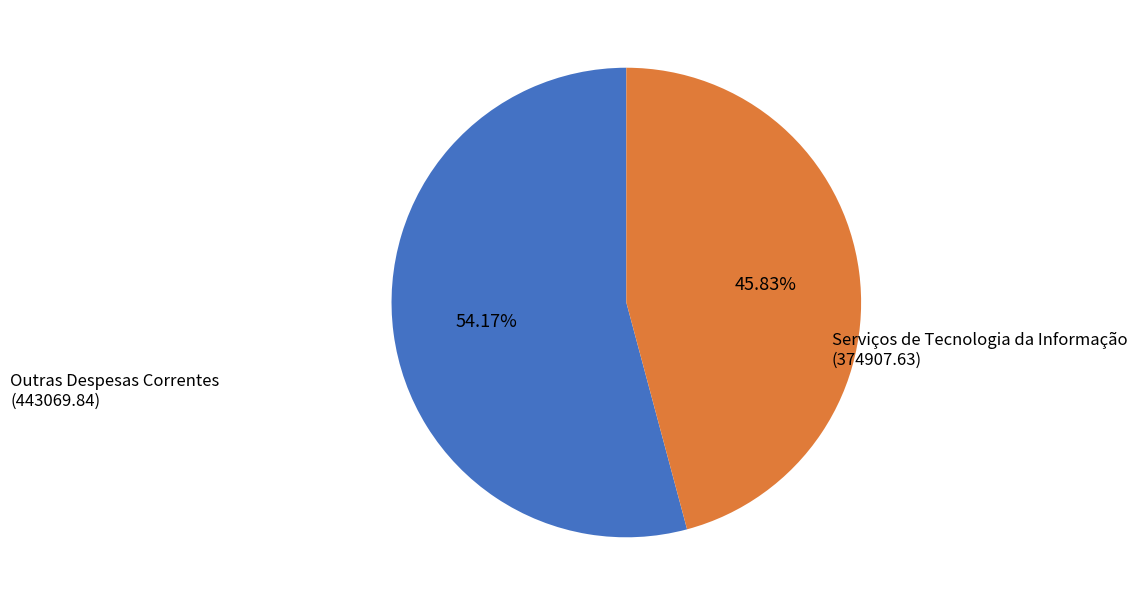

Is there any slice that represents more than half of the pie?

Yes